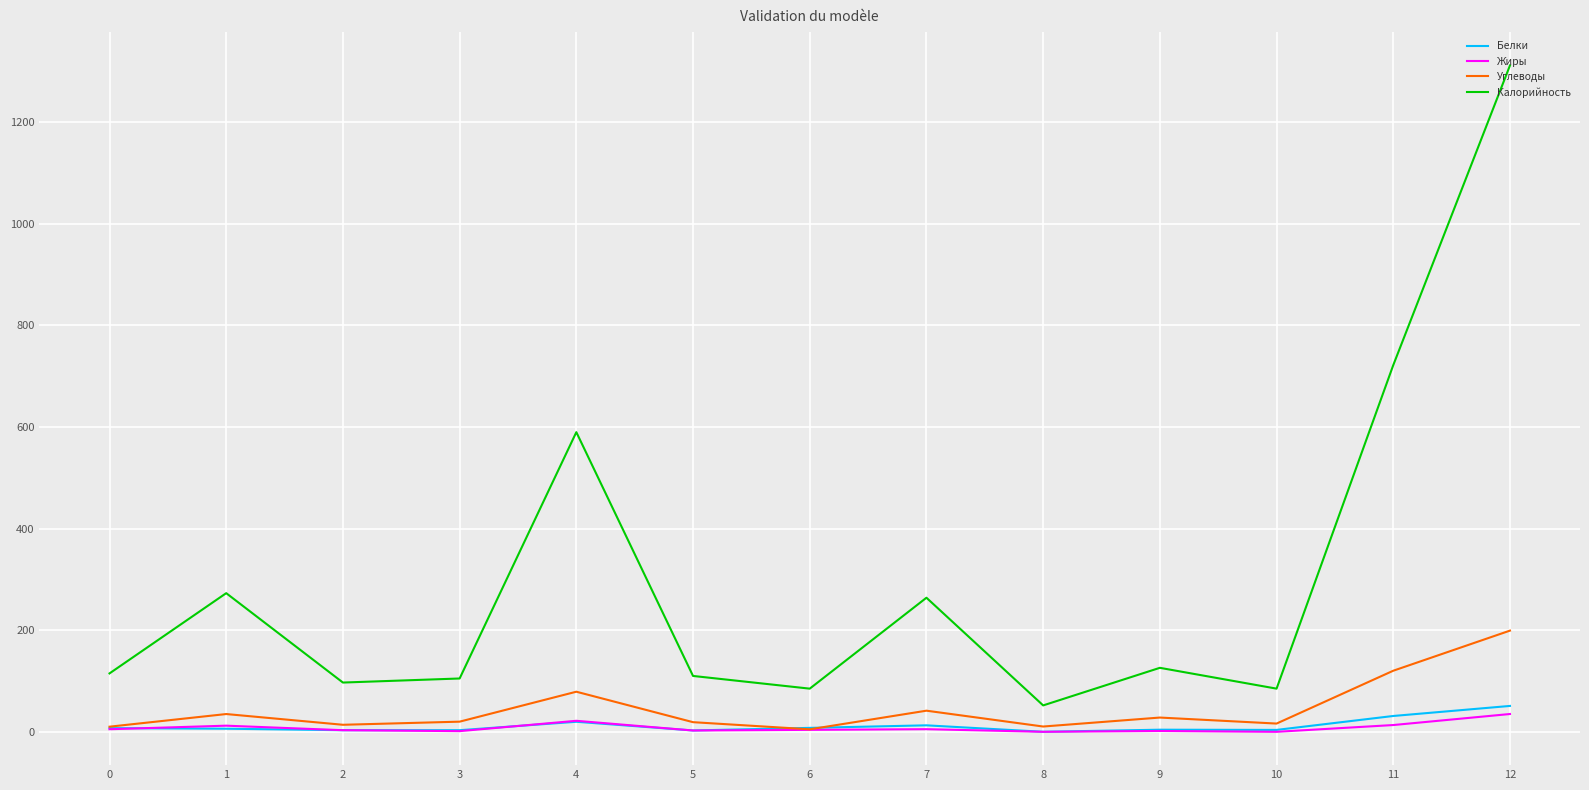

True or false: Калорийность and Углеводы intersect in this chart.

False